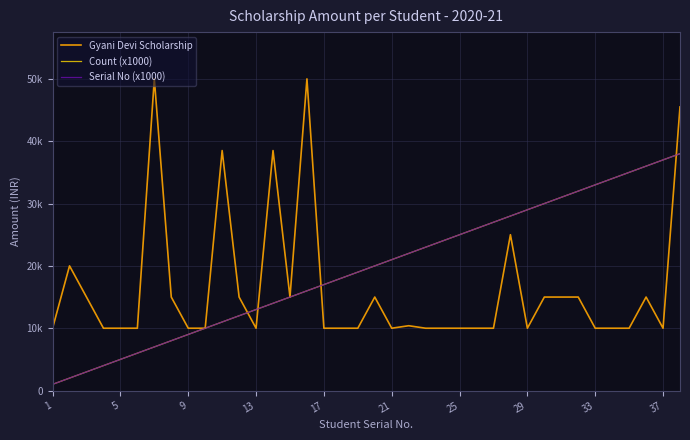

Is this an area chart (filled region under the line)?

No